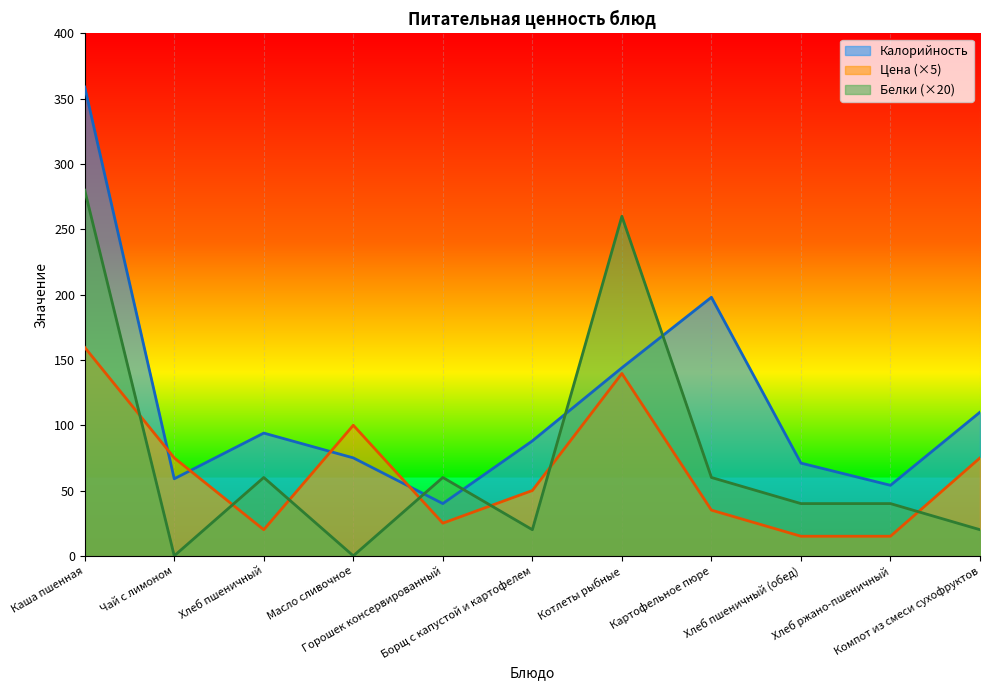

True or false: Калорийность has more than 0 points higher than both neighbors.

True